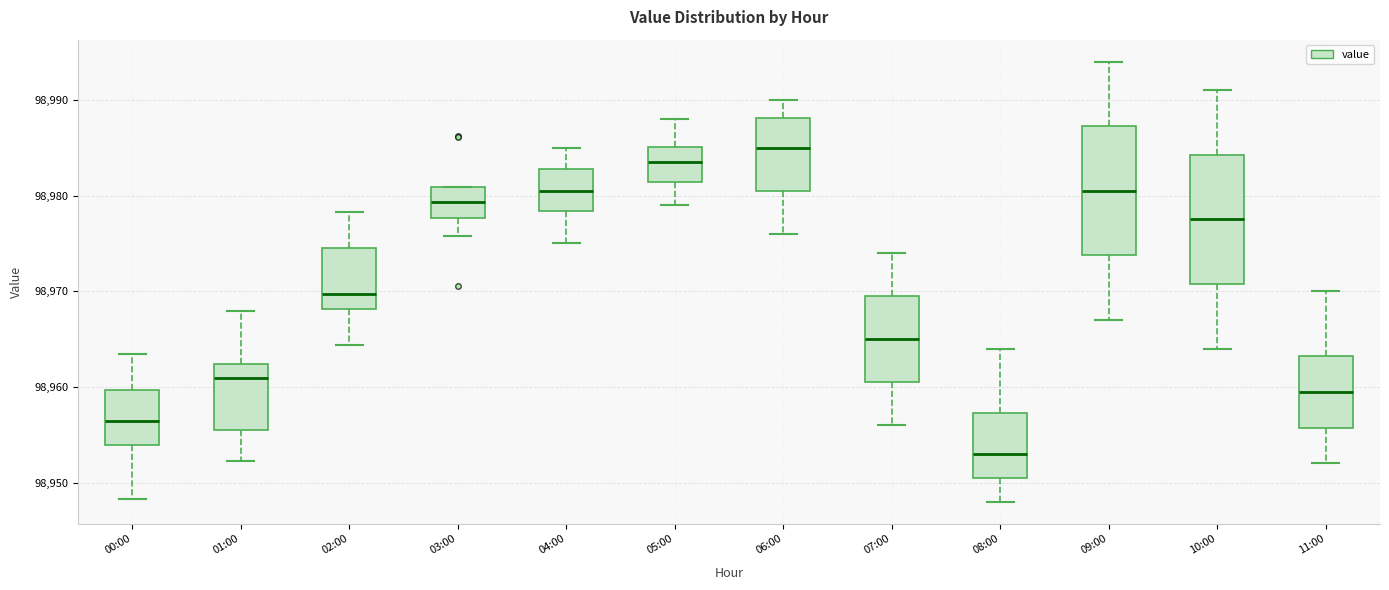

Where does the upper whisker of the box for 10:00 end on the y-axis? The values are not printed on the chart, so give them approximately, as read against the axis.

98991